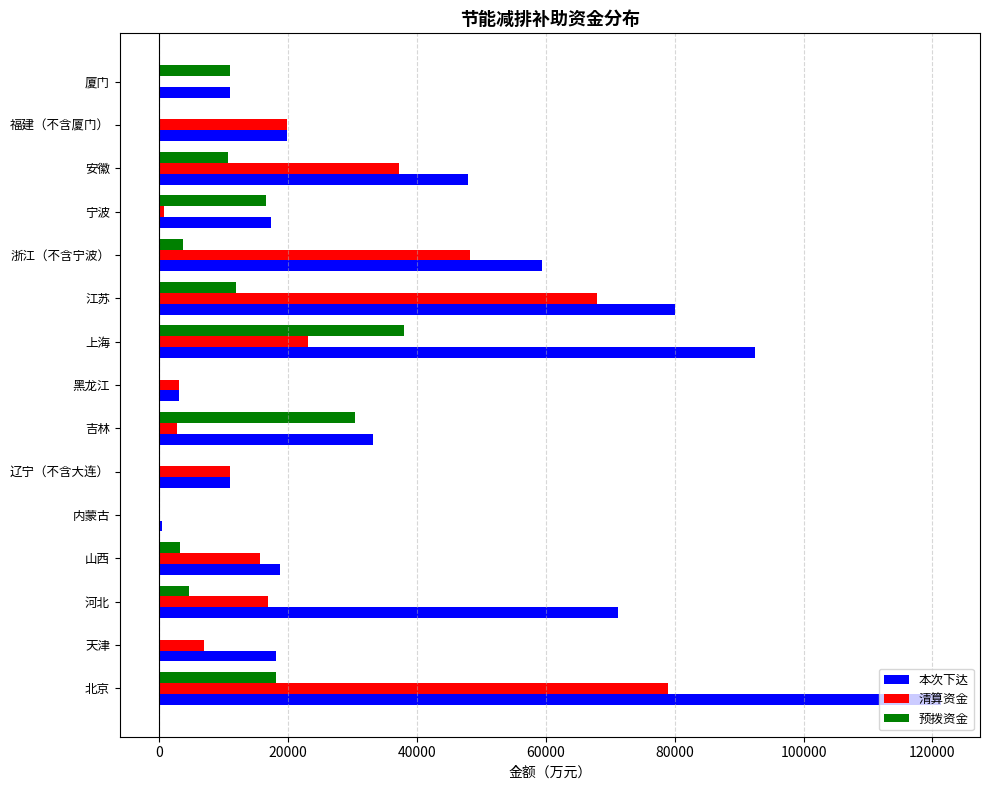

The 预拨资金 series shows 30379 at 吉林. True or false?

True